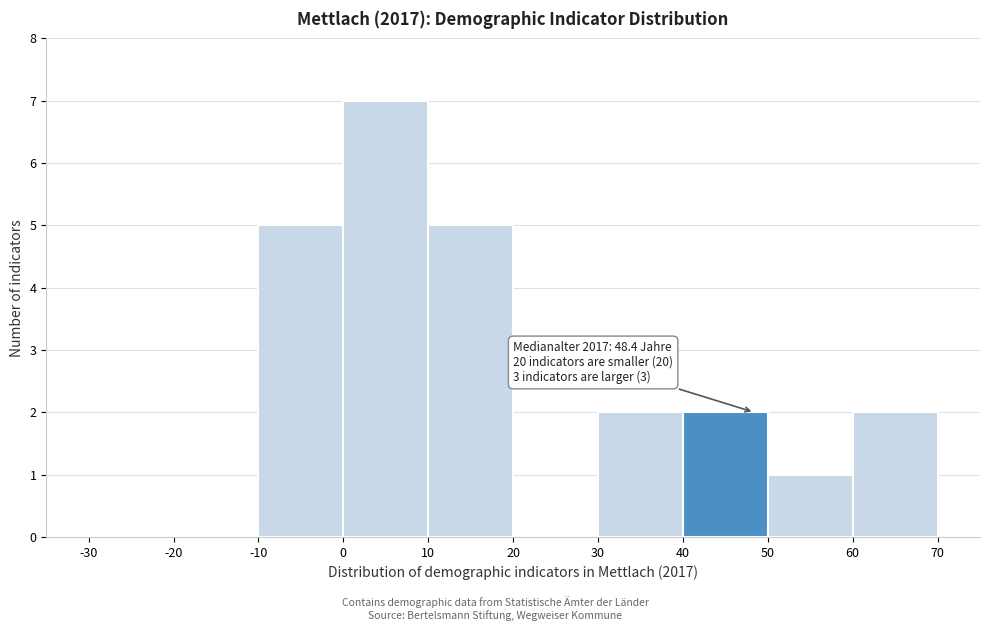

Which range on the x-axis has the tallest bar?

0 to 10